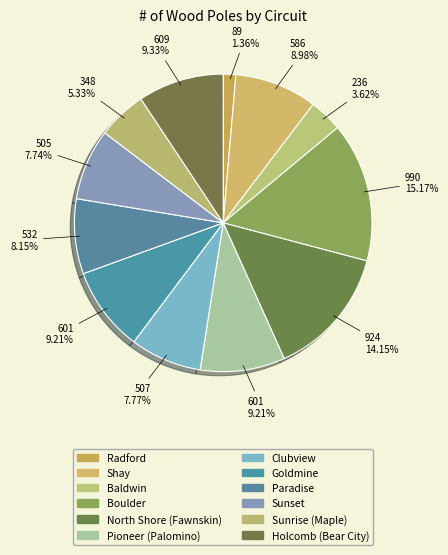

Rank the categories by value from lowest to highest.

Radford, Baldwin, Sunrise (Maple), Sunset, Clubview, Paradise, Shay, Pioneer (Palomino), Goldmine, Holcomb (Bear City), North Shore (Fawnskin), Boulder